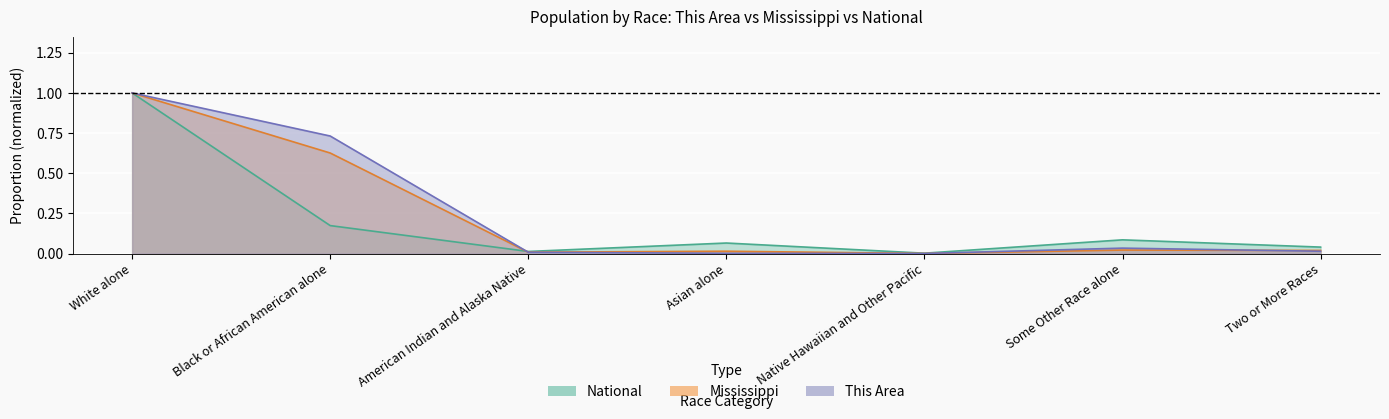

Rank the series by their average value, from lowest to highest.

National, Mississippi, This Area